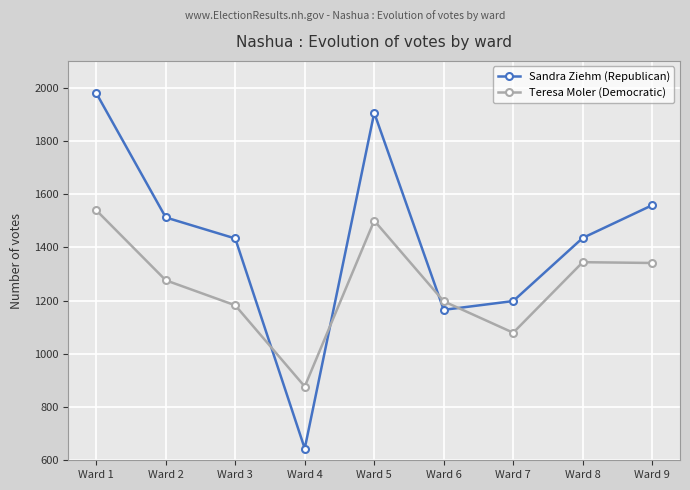

At Ward 2, list the series in order from largest to smallest.

Sandra Ziehm (Republican), Teresa Moler (Democratic)